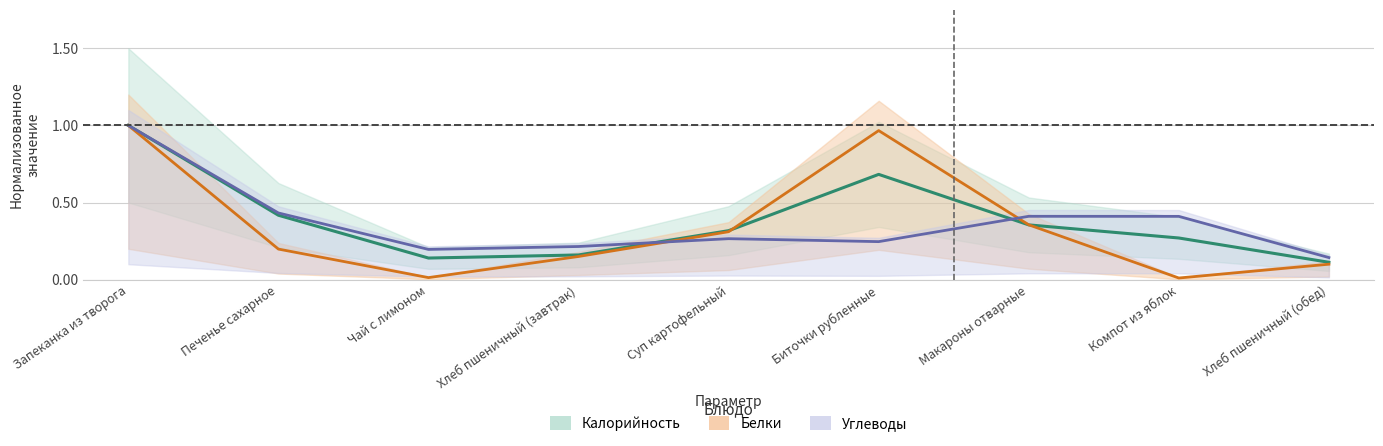

Count the Калорийность values in the range 0 to 1.

9